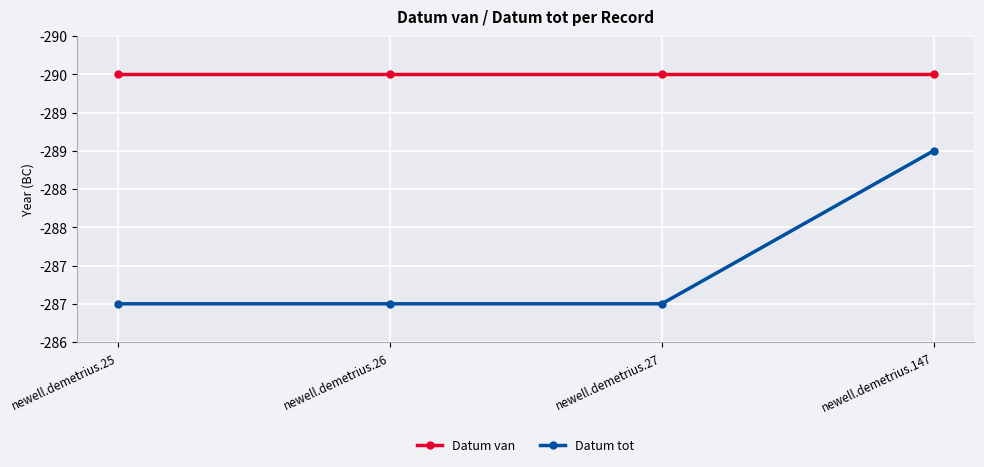

True or false: Datum van has more than 2 points higher than both neighbors.

False